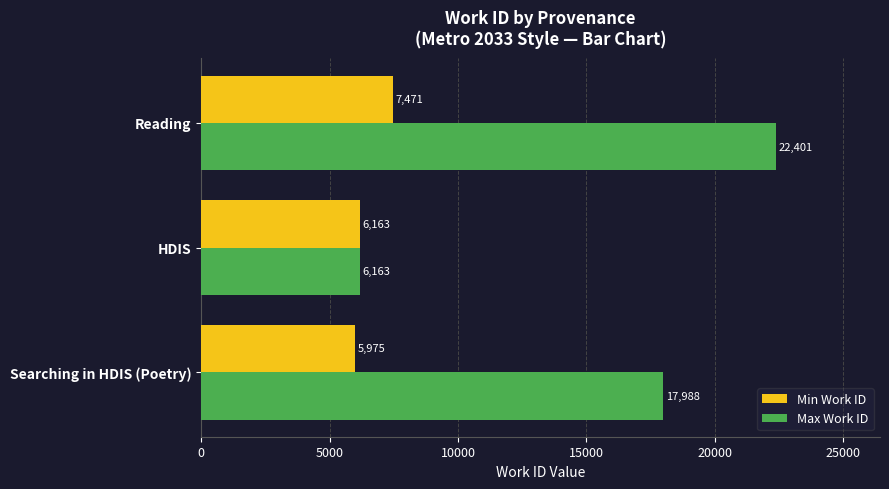

At which category is the sum across all series the highest?

Reading